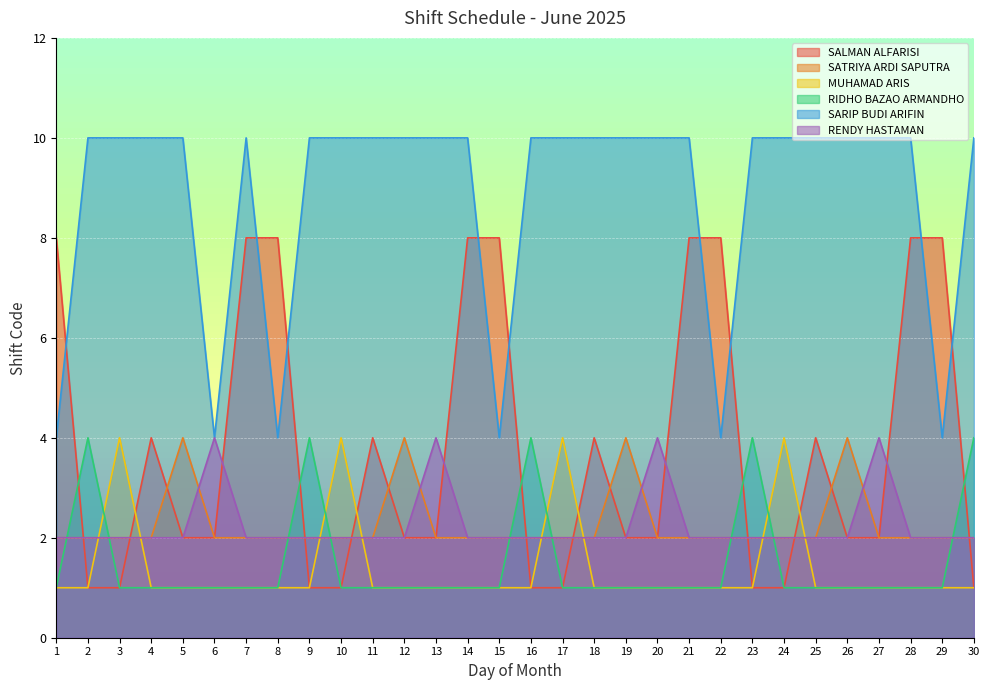

What is the difference between the second highest and second lowest values in the SARIP BUDI ARIFIN series?

6